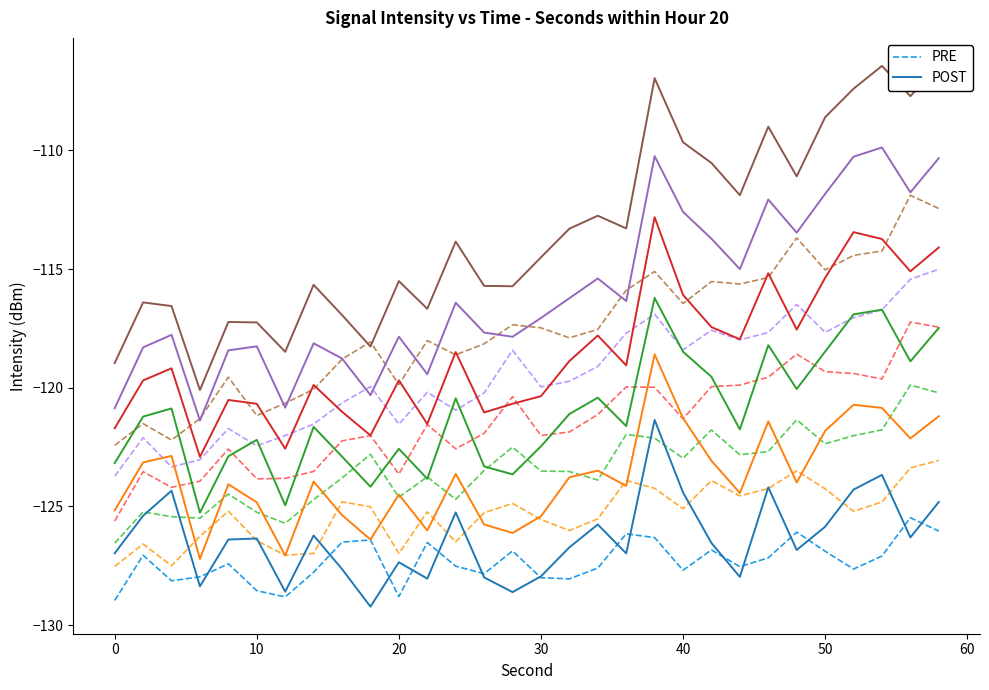

True or false: PRE has more than 2 points higher than both neighbors.

True